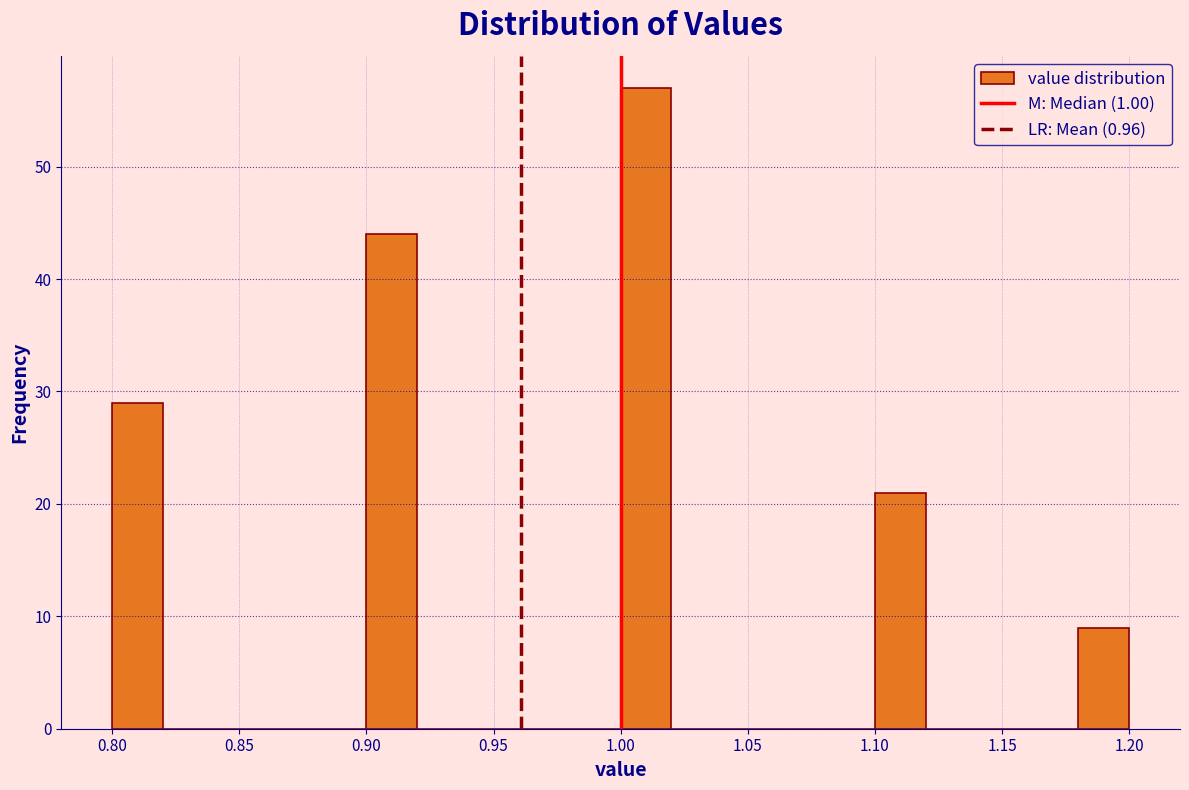

Reading left to right, list every bar in this chart as the range it spans on the x-axis followed by its height. The values are not printed on the chart, so give them approximately, as read against the axis.

0.80 to 0.82: 29
0.82 to 0.84: 0
0.84 to 0.86: 0
0.86 to 0.88: 0
0.88 to 0.90: 0
0.90 to 0.92: 44
0.92 to 0.94: 0
0.94 to 0.96: 0
0.96 to 0.98: 0
0.98 to 1.00: 0
1.00 to 1.02: 57
1.02 to 1.04: 0
1.04 to 1.06: 0
1.06 to 1.08: 0
1.08 to 1.10: 0
1.10 to 1.12: 21
1.12 to 1.14: 0
1.14 to 1.16: 0
1.16 to 1.18: 0
1.18 to 1.20: 9